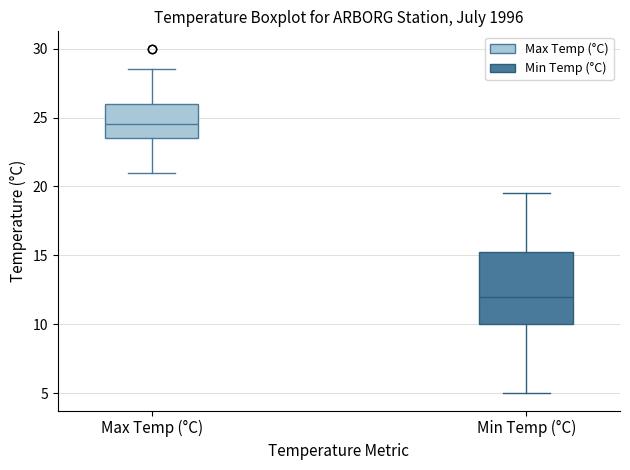

Reading left to right, transcribe this box plot: for each box, give where its median line is, the range the box spans, and where its two whiskers end, as read against the y-axis. The values are not printed on the chart, so give them approximately, as read against the axis.

Max Temp (°C): median 24.5, box 23.5 to 26.0, whiskers 21.0 to 28.5
Min Temp (°C): median 12.0, box 10.0 to 15.5, whiskers 5.0 to 19.5